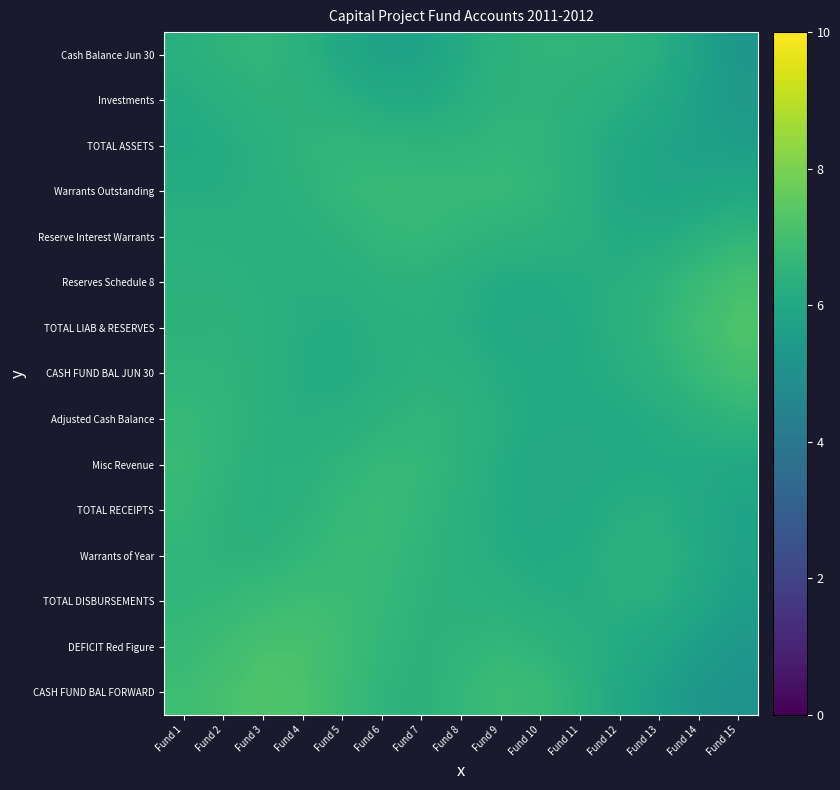

Reading left to right, transcribe all the data shown in this chart.

Cash Balance Jun 30: Fund 1=6.3	Fund 2=6.5	Fund 3=6.6	Fund 4=6.4	Fund 5=6.0	Fund 6=5.8	Fund 7=5.8	Fund 8=6.1	Fund 9=6.4	Fund 10=6.5	Fund 11=6.5	Fund 12=6.5	Fund 13=6.3	Fund 14=5.8	Fund 15=5.3
Investments: Fund 1=6.2	Fund 2=6.3	Fund 3=6.4	Fund 4=6.5	Fund 5=6.3	Fund 6=6.1	Fund 7=6.1	Fund 8=6.3	Fund 9=6.5	Fund 10=6.5	Fund 11=6.4	Fund 12=6.3	Fund 13=6.0	Fund 14=5.7	Fund 15=5.4
TOTAL ASSETS: Fund 1=6.1	Fund 2=6.2	Fund 3=6.3	Fund 4=6.5	Fund 5=6.6	Fund 6=6.6	Fund 7=6.5	Fund 8=6.5	Fund 9=6.6	Fund 10=6.6	Fund 11=6.3	Fund 12=6.0	Fund 13=5.8	Fund 14=5.7	Fund 15=5.6
Warrants Outstanding: Fund 1=6.2	Fund 2=6.2	Fund 3=6.3	Fund 4=6.5	Fund 5=6.6	Fund 6=6.7	Fund 7=6.7	Fund 8=6.7	Fund 9=6.7	Fund 10=6.6	Fund 11=6.3	Fund 12=6.0	Fund 13=5.9	Fund 14=5.9	Fund 15=6.0
Reserve Interest Warrants: Fund 1=6.4	Fund 2=6.3	Fund 3=6.3	Fund 4=6.3	Fund 5=6.5	Fund 6=6.6	Fund 7=6.6	Fund 8=6.6	Fund 9=6.5	Fund 10=6.4	Fund 11=6.3	Fund 12=6.1	Fund 13=6.1	Fund 14=6.4	Fund 15=6.6
Reserves Schedule 8: Fund 1=6.4	Fund 2=6.4	Fund 3=6.4	Fund 4=6.3	Fund 5=6.3	Fund 6=6.4	Fund 7=6.4	Fund 8=6.3	Fund 9=6.1	Fund 10=6.1	Fund 11=6.2	Fund 12=6.3	Fund 13=6.5	Fund 14=6.8	Fund 15=7.0
TOTAL LIAB & RESERVES: Fund 1=6.5	Fund 2=6.5	Fund 3=6.4	Fund 4=6.2	Fund 5=6.2	Fund 6=6.3	Fund 7=6.3	Fund 8=6.2	Fund 9=6.1	Fund 10=6.0	Fund 11=6.1	Fund 12=6.3	Fund 13=6.6	Fund 14=6.9	Fund 15=7.2
CASH FUND BAL JUN 30: Fund 1=6.6	Fund 2=6.5	Fund 3=6.4	Fund 4=6.2	Fund 5=6.1	Fund 6=6.3	Fund 7=6.4	Fund 8=6.4	Fund 9=6.2	Fund 10=6.1	Fund 11=6.1	Fund 12=6.2	Fund 13=6.4	Fund 14=6.7	Fund 15=7.0
Adjusted Cash Balance: Fund 1=6.7	Fund 2=6.6	Fund 3=6.4	Fund 4=6.2	Fund 5=6.3	Fund 6=6.5	Fund 7=6.6	Fund 8=6.5	Fund 9=6.2	Fund 10=6.1	Fund 11=6.1	Fund 12=6.1	Fund 13=6.2	Fund 14=6.4	Fund 15=6.5
Misc Revenue: Fund 1=6.7	Fund 2=6.6	Fund 3=6.4	Fund 4=6.4	Fund 5=6.5	Fund 6=6.7	Fund 7=6.6	Fund 8=6.4	Fund 9=6.2	Fund 10=6.0	Fund 11=6.0	Fund 12=6.1	Fund 13=6.1	Fund 14=6.1	Fund 15=6.0
TOTAL RECEIPTS: Fund 1=6.7	Fund 2=6.5	Fund 3=6.3	Fund 4=6.5	Fund 5=6.7	Fund 6=6.7	Fund 7=6.6	Fund 8=6.4	Fund 9=6.2	Fund 10=6.0	Fund 11=6.1	Fund 12=6.2	Fund 13=6.3	Fund 14=6.0	Fund 15=5.8
Warrants of Year: Fund 1=6.6	Fund 2=6.5	Fund 3=6.5	Fund 4=6.6	Fund 5=6.7	Fund 6=6.7	Fund 7=6.5	Fund 8=6.4	Fund 9=6.2	Fund 10=6.1	Fund 11=6.2	Fund 12=6.3	Fund 13=6.4	Fund 14=6.1	Fund 15=5.8
TOTAL DISBURSEMENTS: Fund 1=6.6	Fund 2=6.7	Fund 3=6.8	Fund 4=6.9	Fund 5=6.8	Fund 6=6.7	Fund 7=6.5	Fund 8=6.4	Fund 9=6.4	Fund 10=6.3	Fund 11=6.2	Fund 12=6.3	Fund 13=6.2	Fund 14=5.9	Fund 15=5.6
DEFICIT Red Figure: Fund 1=6.7	Fund 2=6.9	Fund 3=7.1	Fund 4=7.1	Fund 5=6.9	Fund 6=6.6	Fund 7=6.5	Fund 8=6.5	Fund 9=6.6	Fund 10=6.5	Fund 11=6.3	Fund 12=6.1	Fund 13=5.9	Fund 14=5.6	Fund 15=5.3
CASH FUND BAL FORWARD: Fund 1=6.9	Fund 2=7.1	Fund 3=7.2	Fund 4=7.1	Fund 5=6.9	Fund 6=6.5	Fund 7=6.4	Fund 8=6.6	Fund 9=6.9	Fund 10=6.8	Fund 11=6.4	Fund 12=6.0	Fund 13=5.7	Fund 14=5.3	Fund 15=5.1